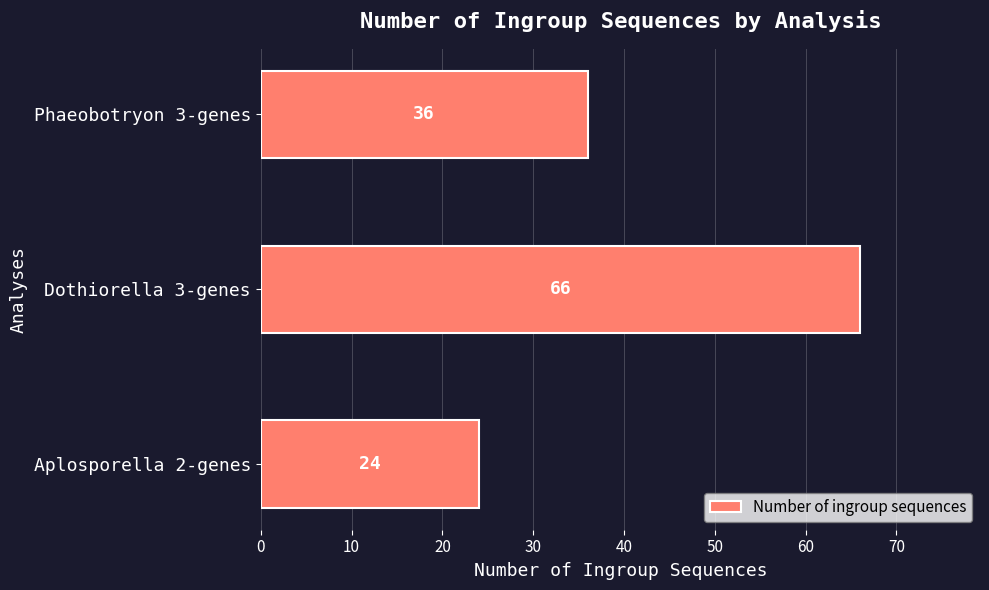

How many values are between 24 and 66?

3